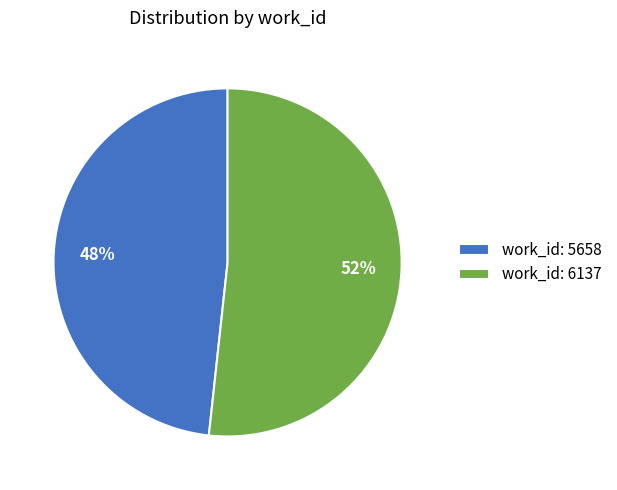

Approximately how many times larger is the value at work_id: 6137 compared to work_id: 5658?

1.1